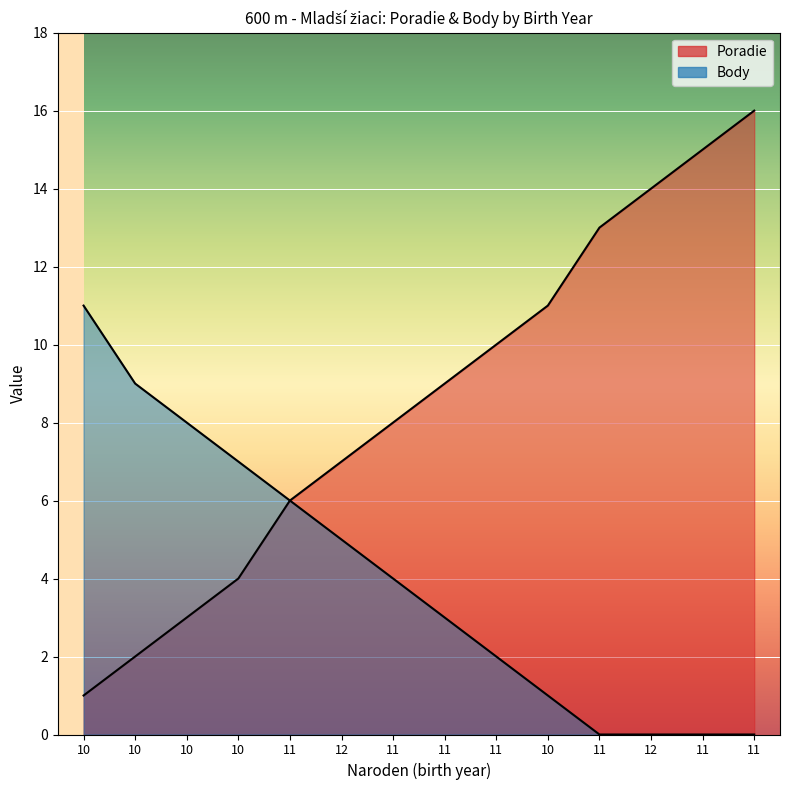

The value of Poradie at 11 is 10. True or false?

True